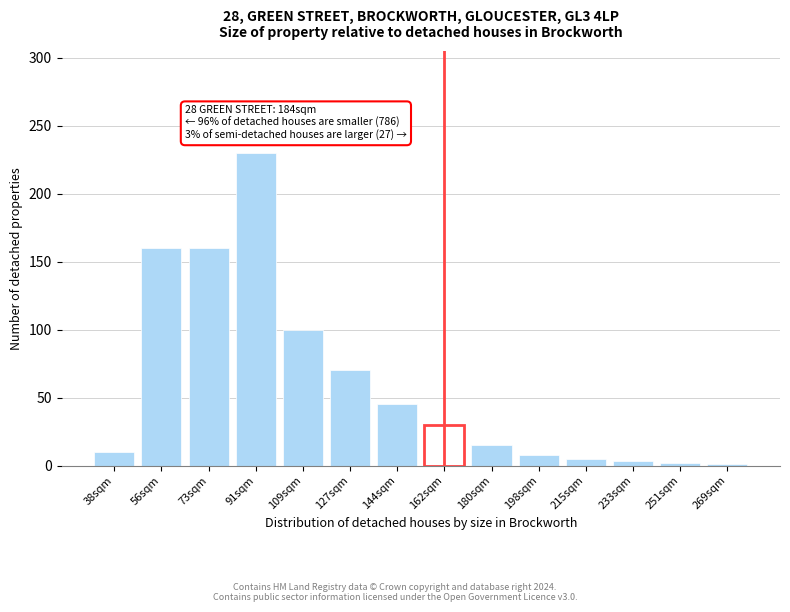

Between 56sqm and 180sqm, which is larger?

56sqm